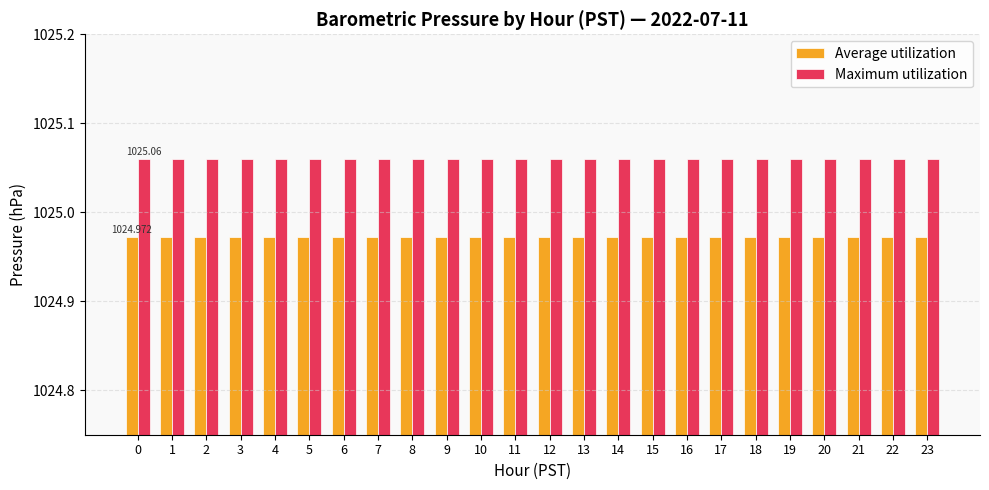

Which series has the largest total across all categories?

Maximum utilization